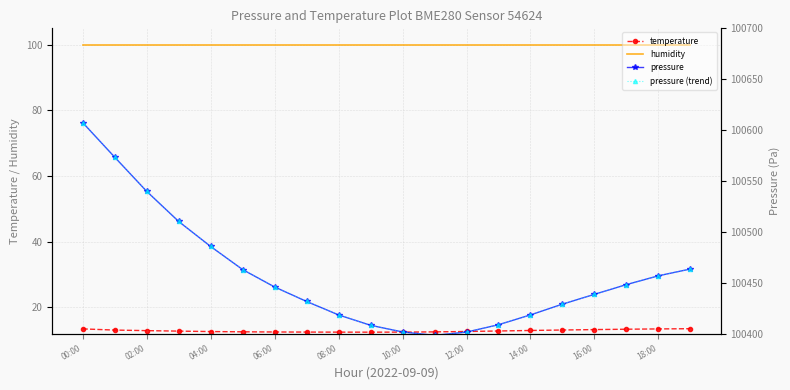

Where does the pressure series first go above 100445?

00:00